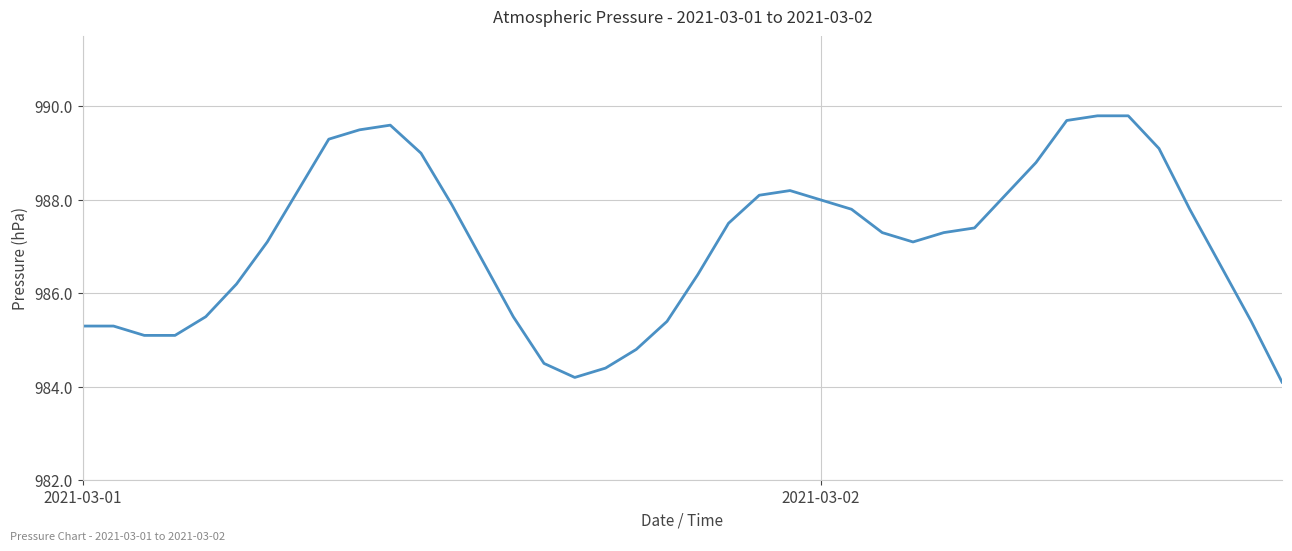

What is the smallest value displayed?

984.1